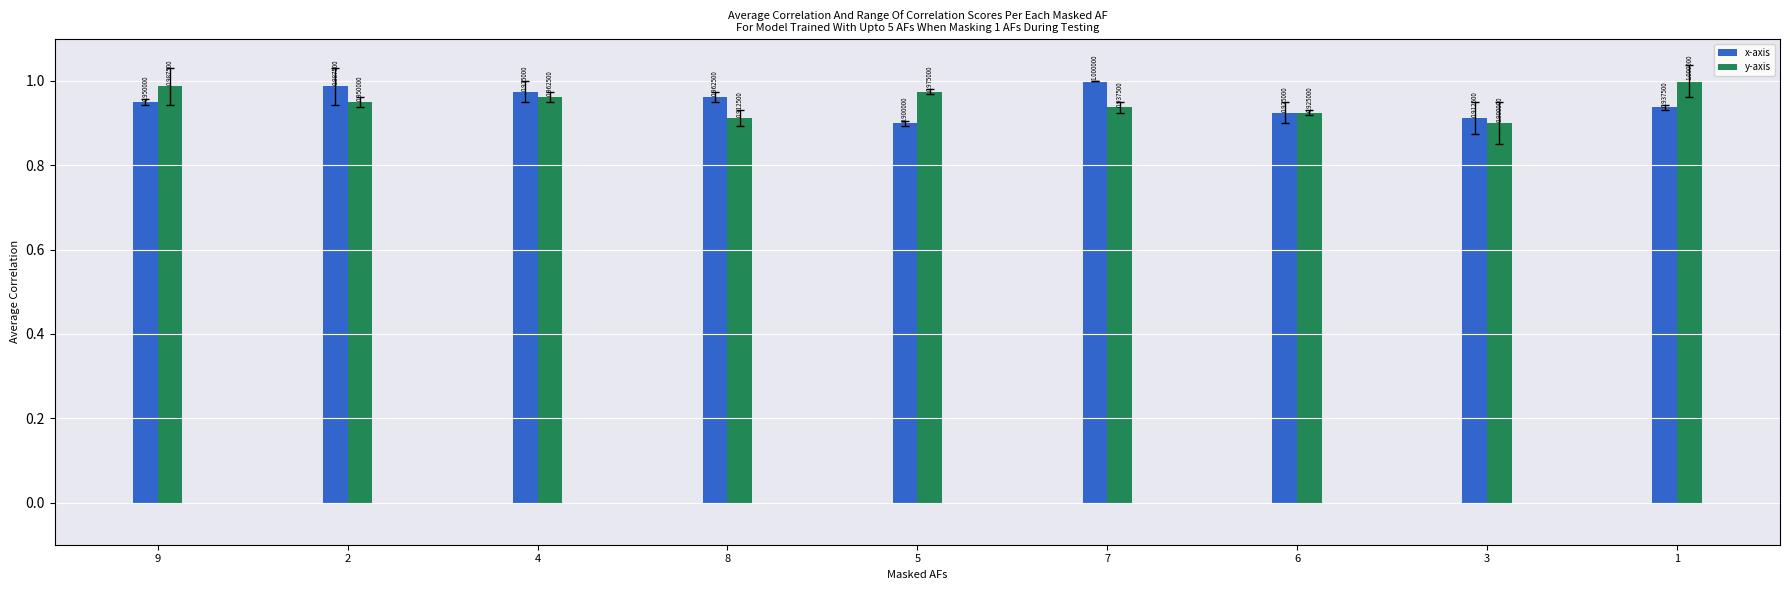

Is it true that y-axis equals 0.6 at 3?

False